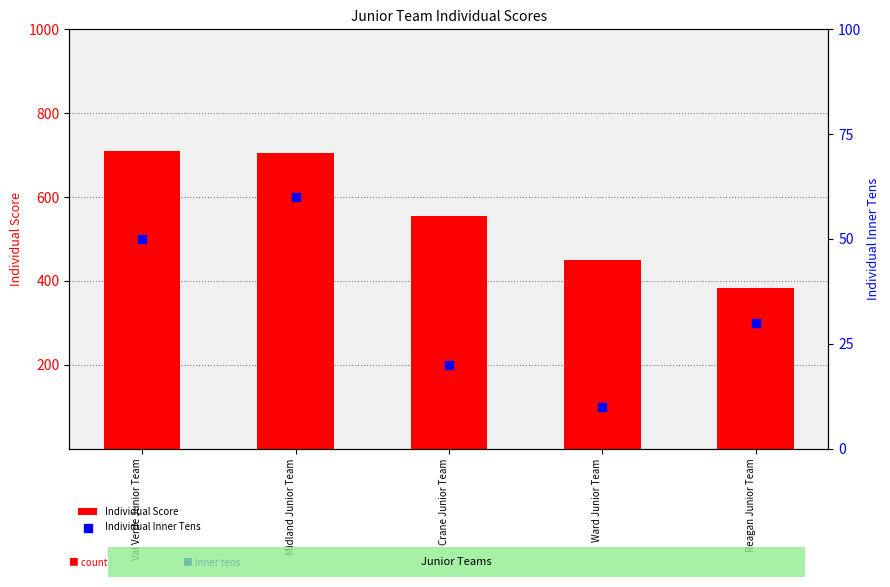

Which series has the largest total across all categories?

Individual Score